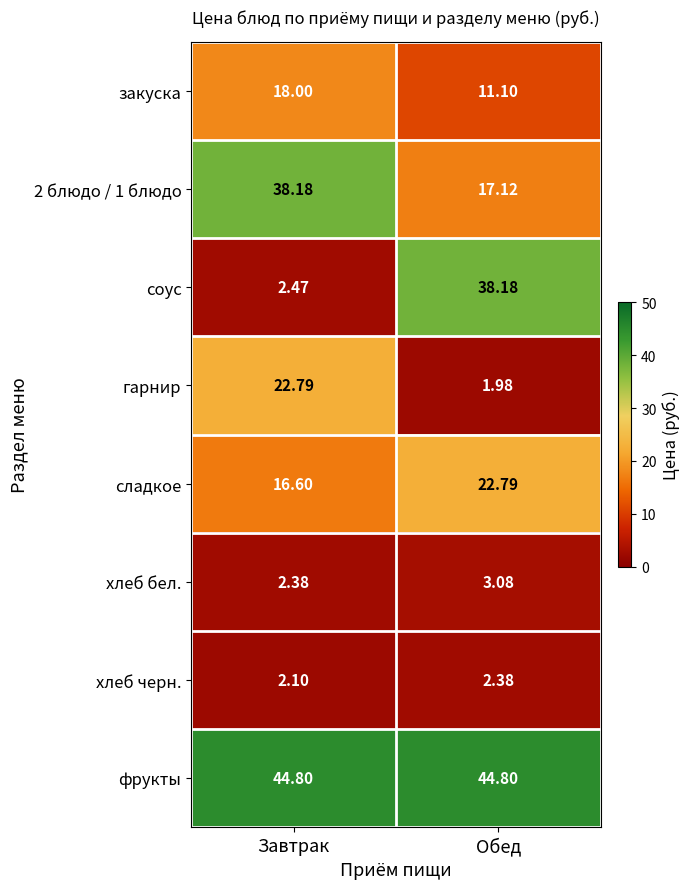

What is the spread (max minus min) of values at Обед?

42.8